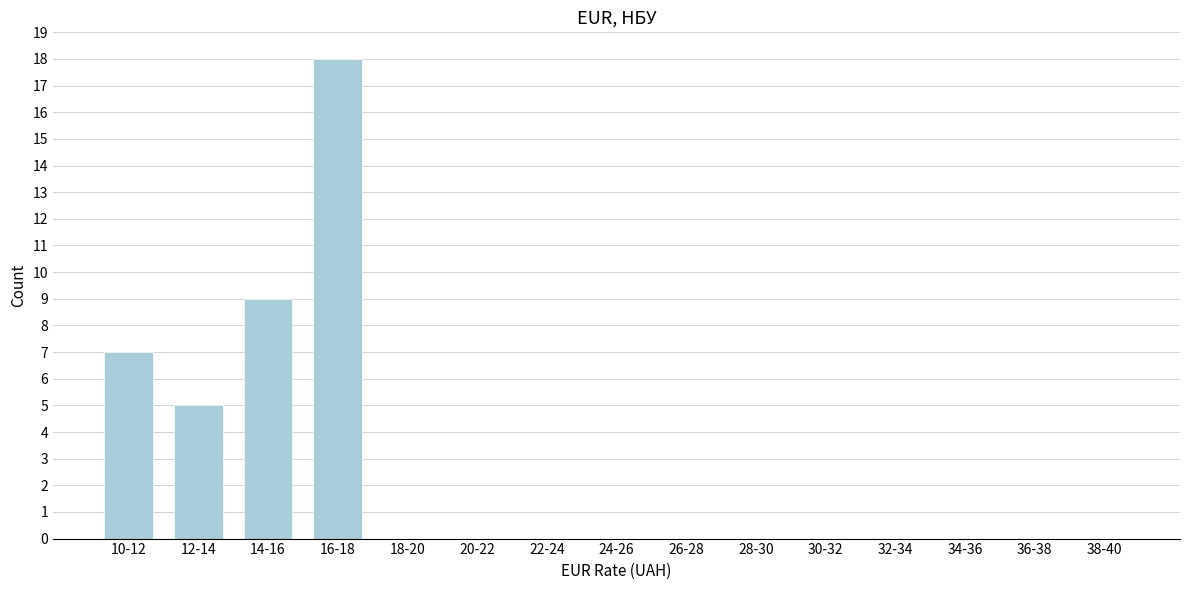

Reading left to right, what are all the values shown in this chart?

10-12=7	12-14=5	14-16=9	16-18=18	18-20=0	20-22=0	22-24=0	24-26=0	26-28=0	28-30=0	30-32=0	32-34=0	34-36=0	36-38=0	38-40=0